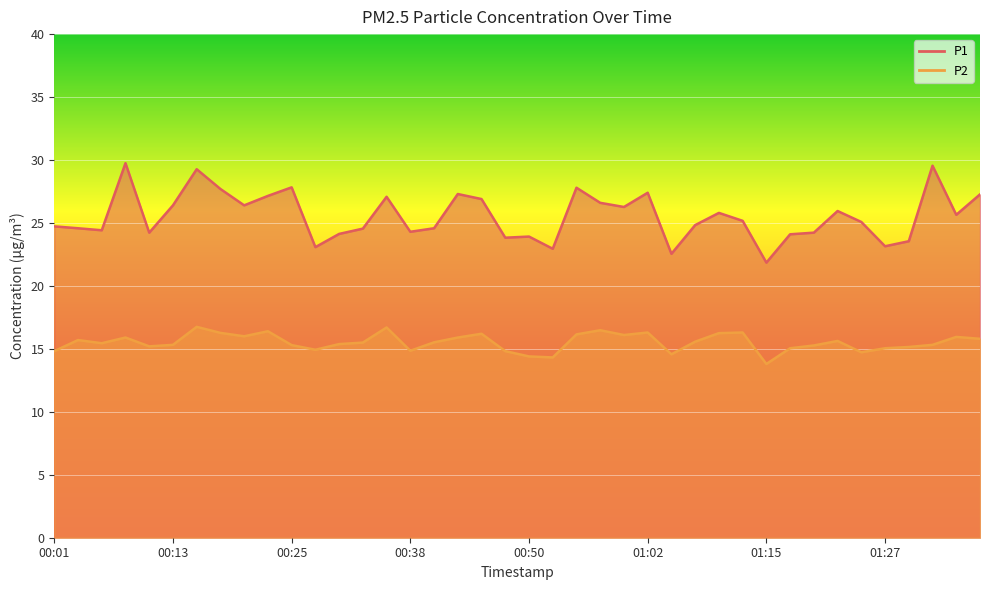

True or false: P1 has a value of 13.9 at 01:22.

False